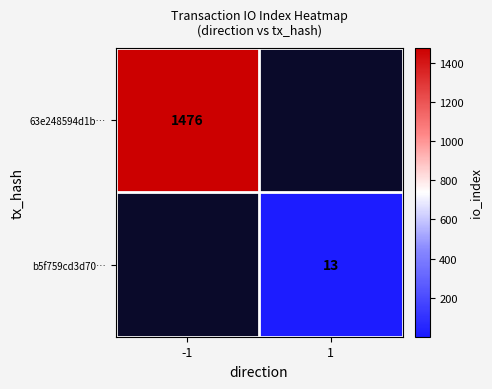

Is the value of 63e248594d1b… at -1 greater than the value of b5f759cd3d70… at 1?

Yes